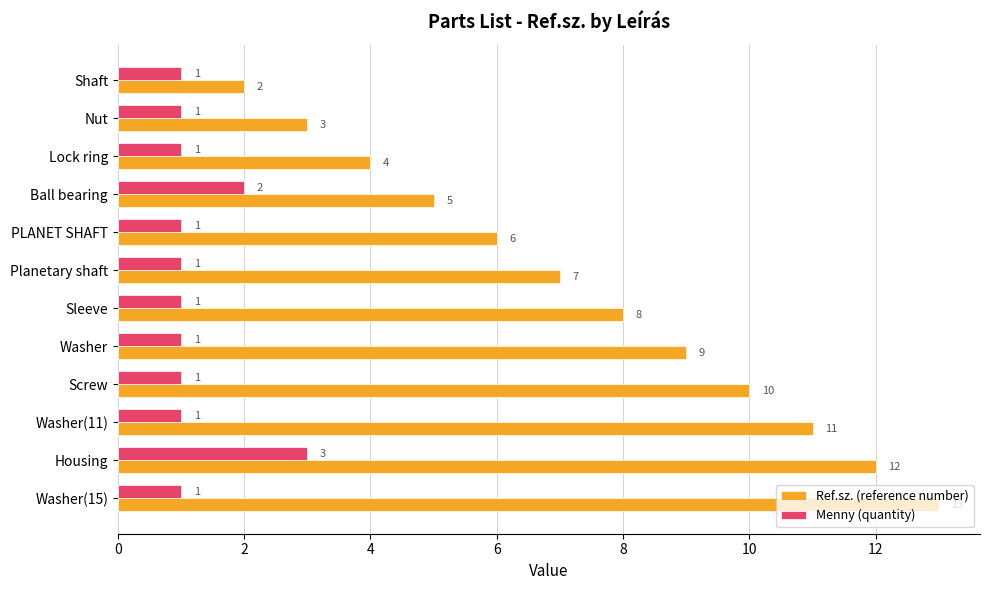

What is the spread (max minus min) of values at PLANET SHAFT?

5